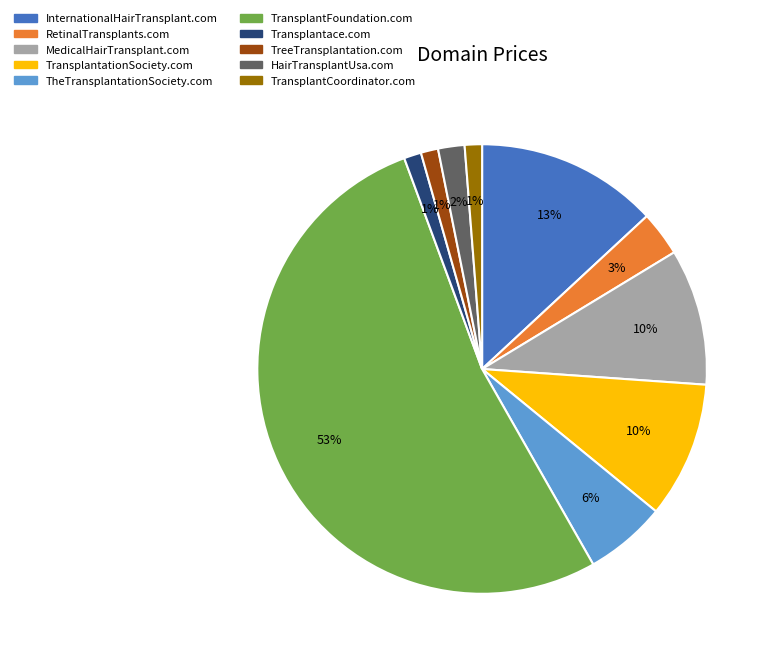

To the nearest percent, what is the combined percentage of HairTransplantUsa.com and TreeTransplantation.com?

3%